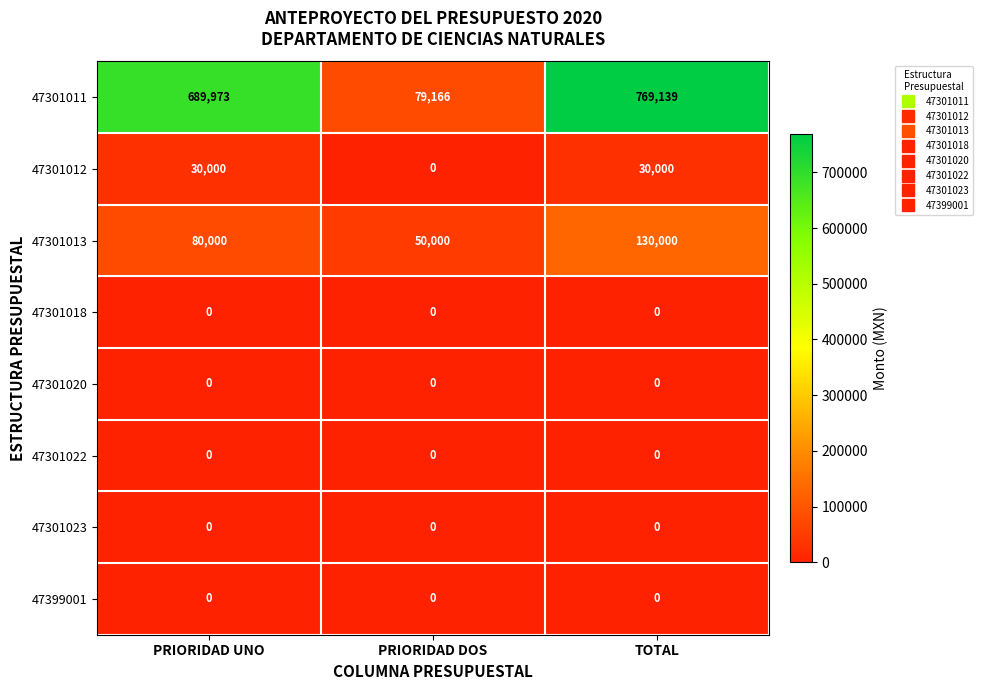

What is the greatest value displayed?

769139